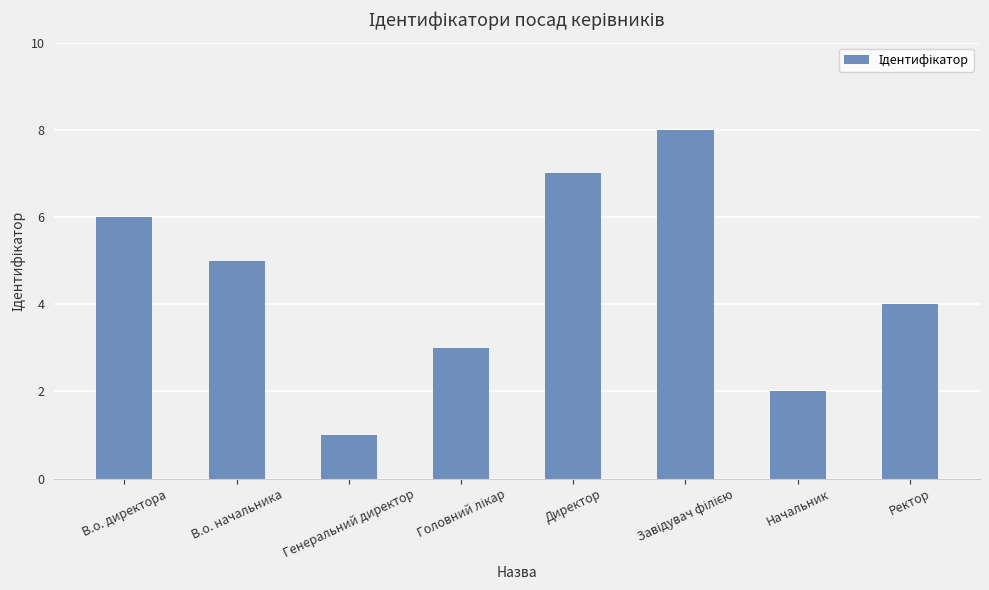

What is the maximum value shown in the chart?

8